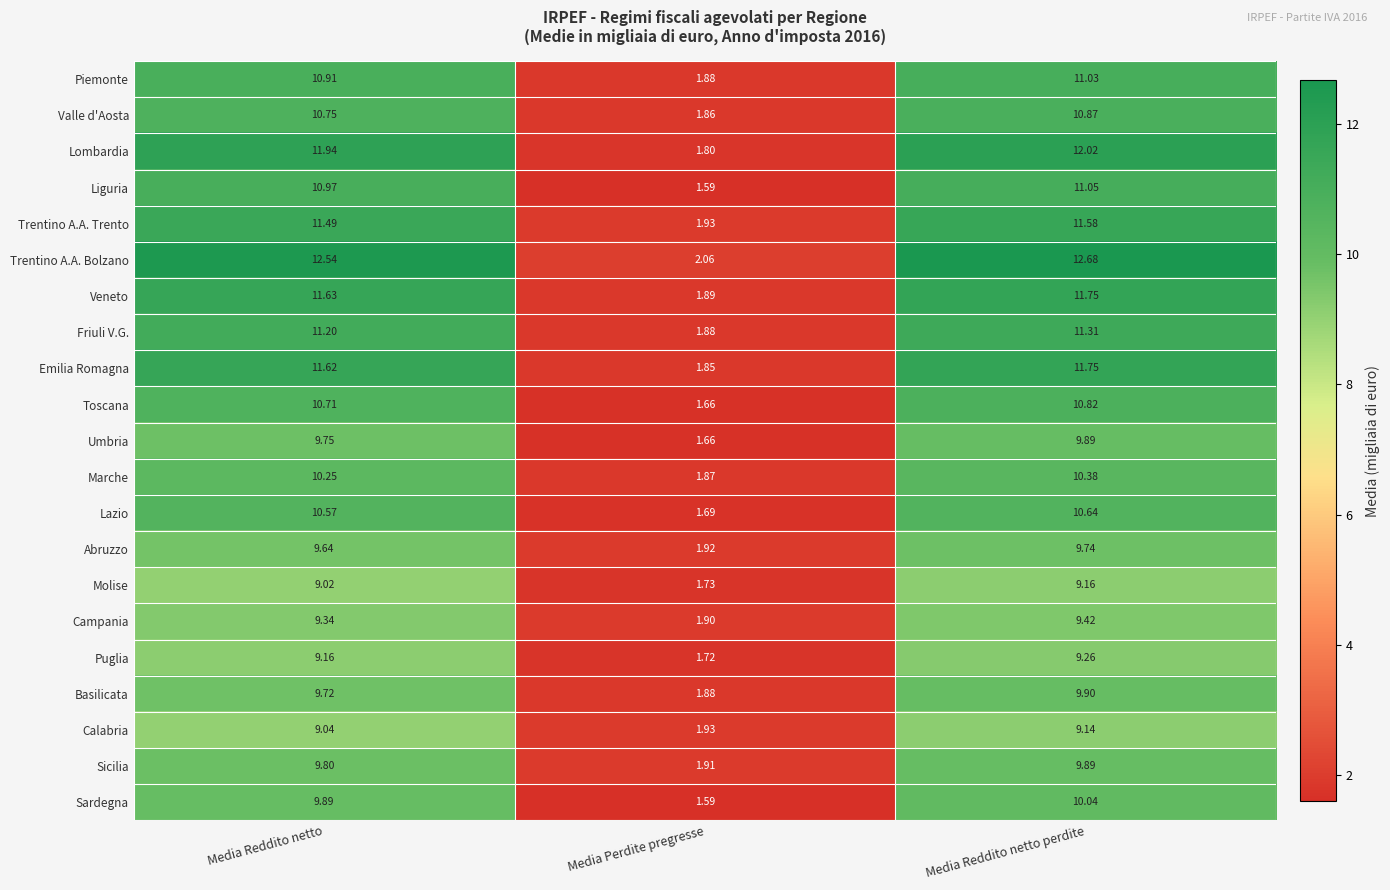

At Media Reddito netto, list the series in order from largest to smallest.

Trentino A.A. Bolzano, Lombardia, Veneto, Emilia Romagna, Trentino A.A. Trento, Friuli V.G., Liguria, Piemonte, Valle d'Aosta, Toscana, Lazio, Marche, Sardegna, Sicilia, Umbria, Basilicata, Abruzzo, Campania, Puglia, Calabria, Molise